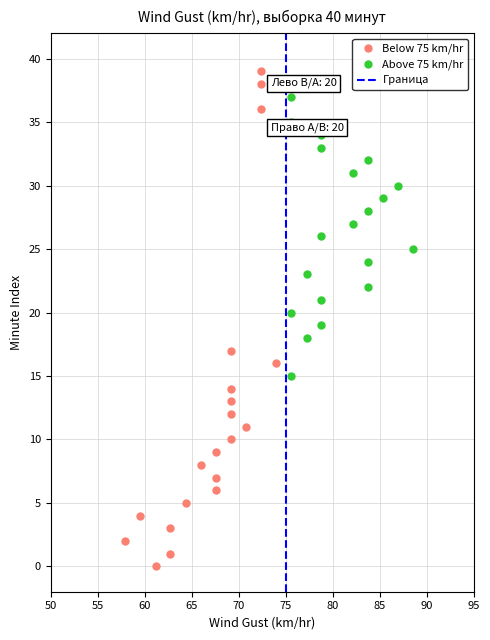

Which series has the largest Y range (max minus min)?

Below 75 km/hr